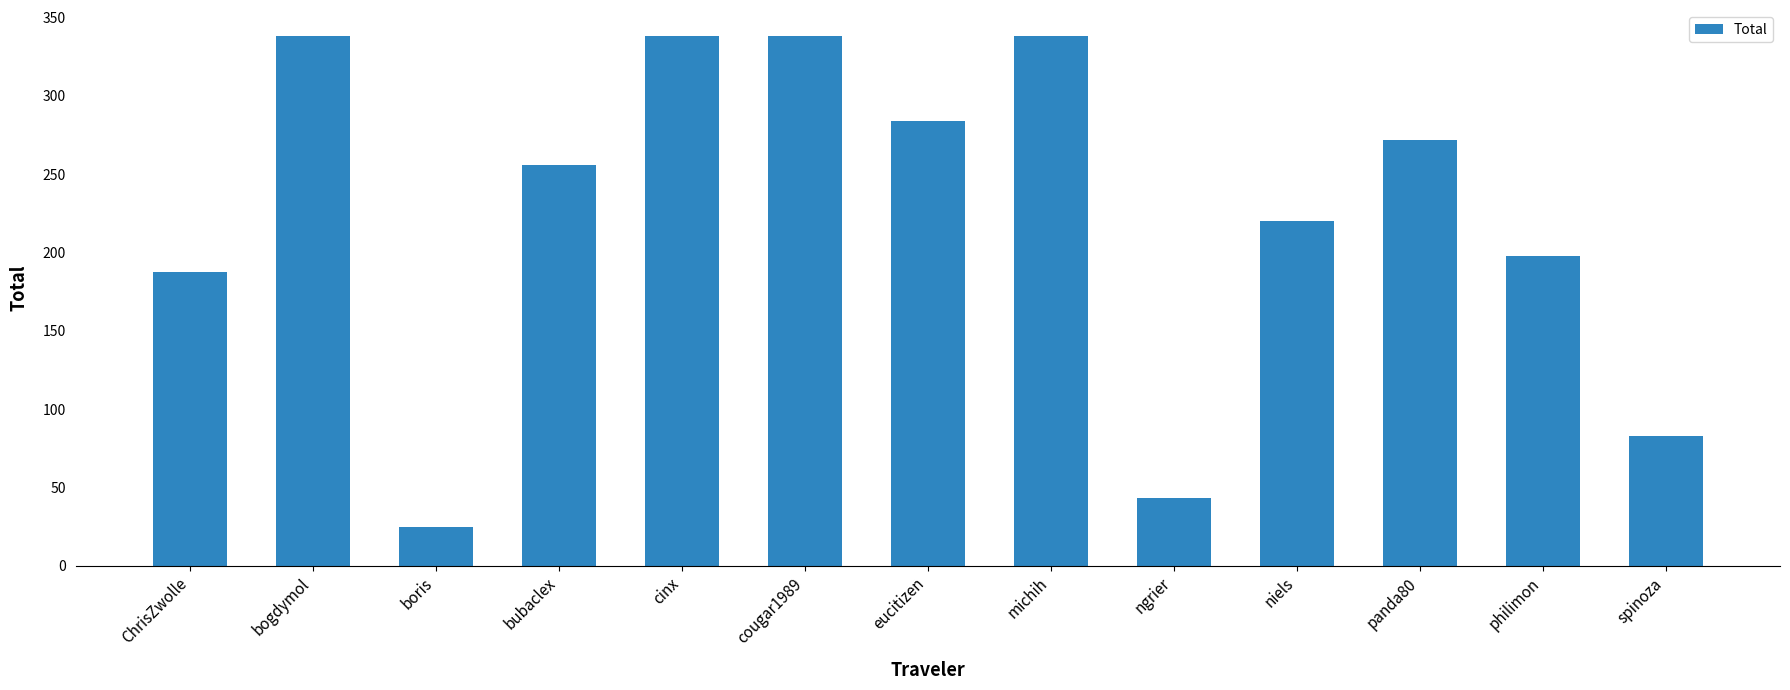

What is the difference between the maximum and minimum values?

313.0